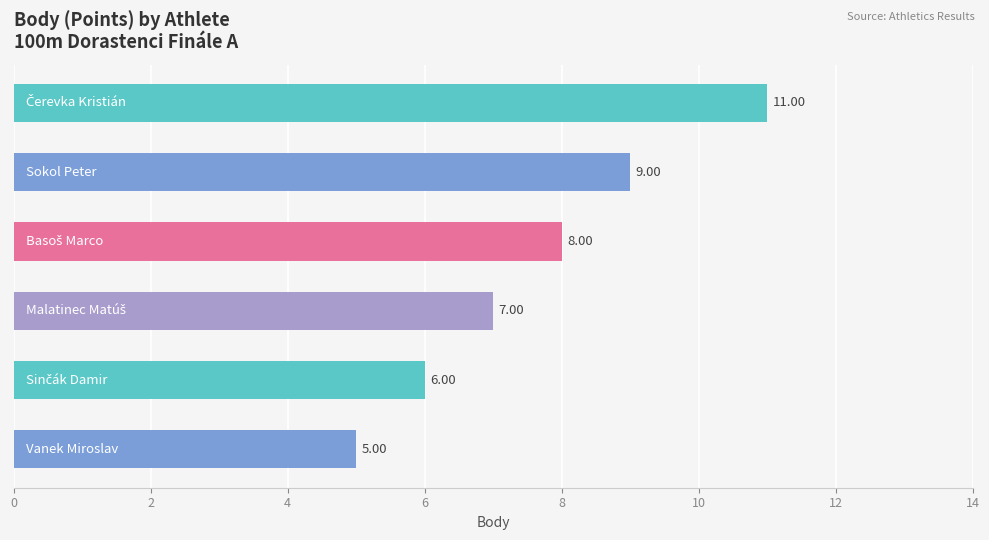

What is the sum of all values?

46